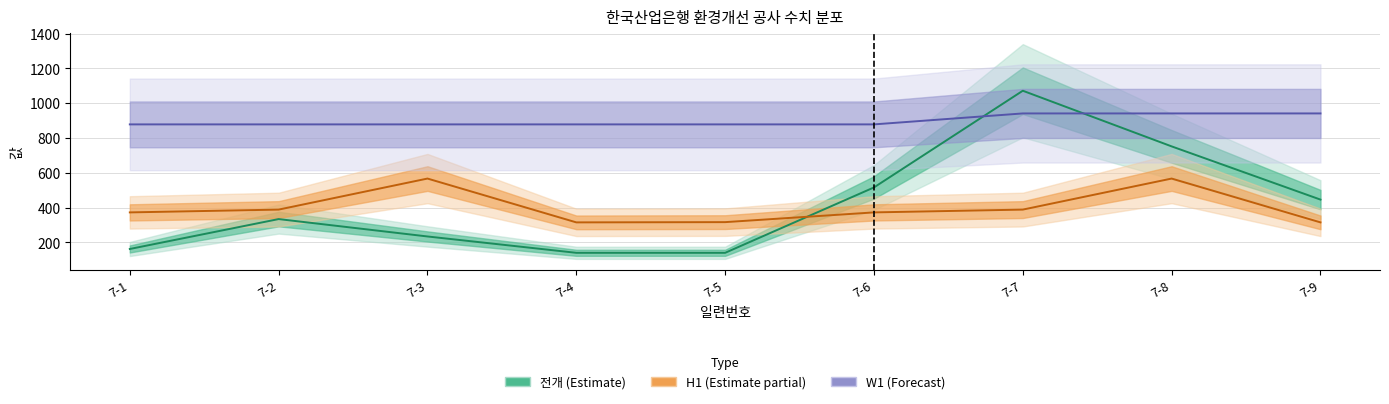

How many times do 전개 and H1 cross each other?

1